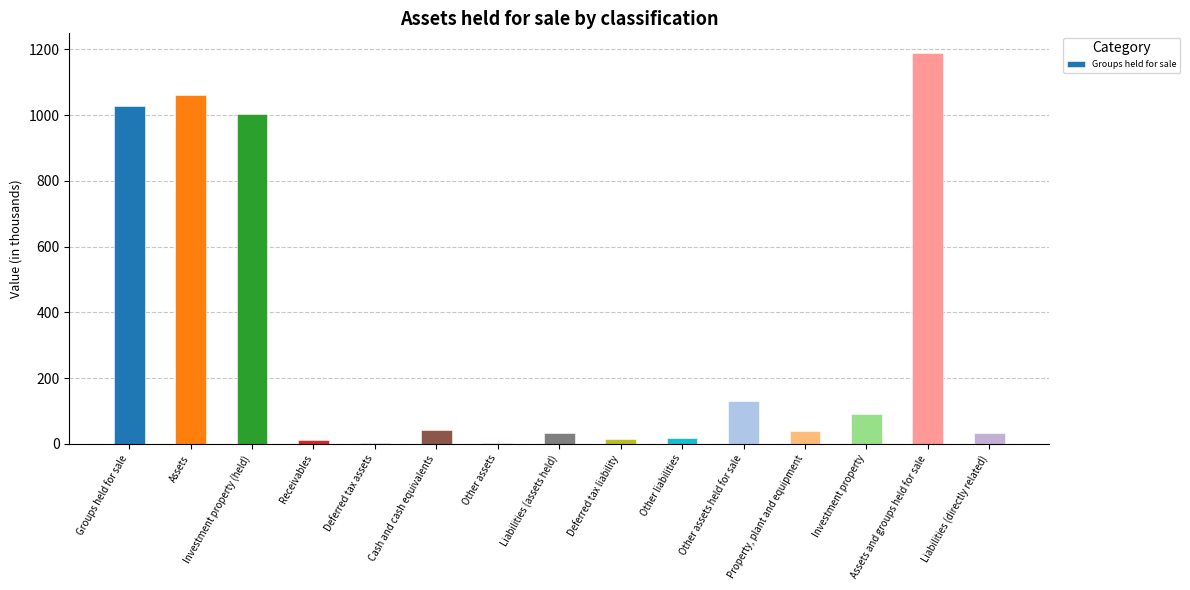

What is the sum of all values?

4693